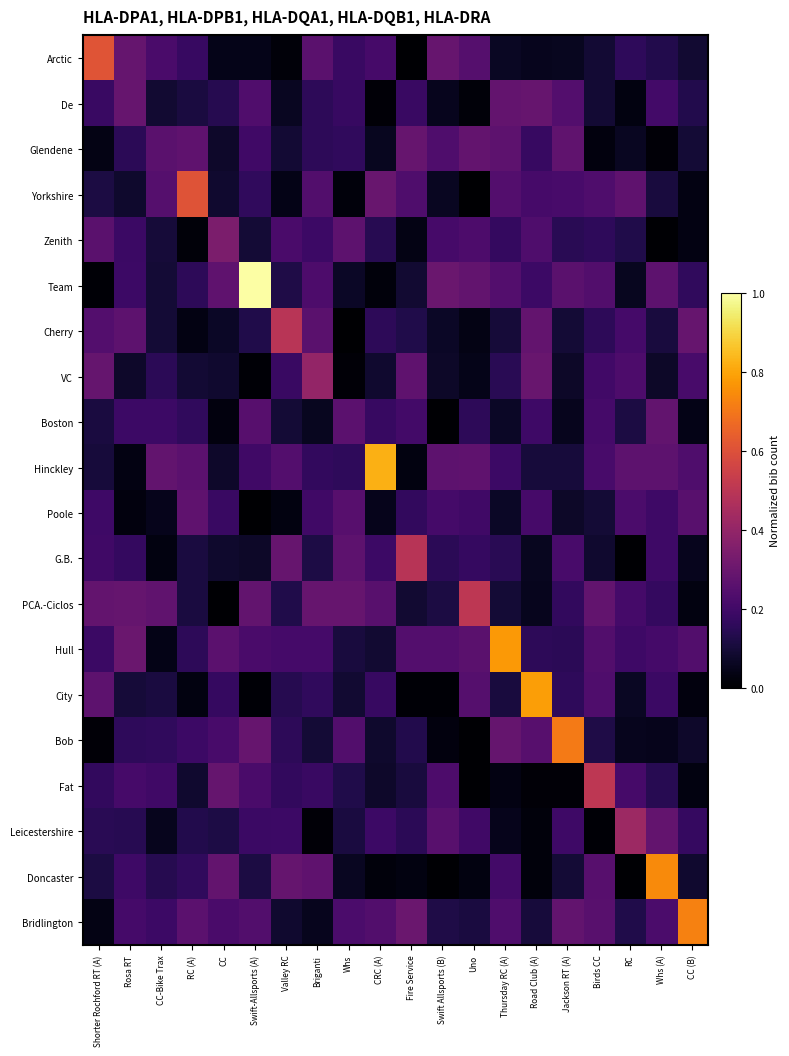

Which series has the largest total across all categories?

Hull